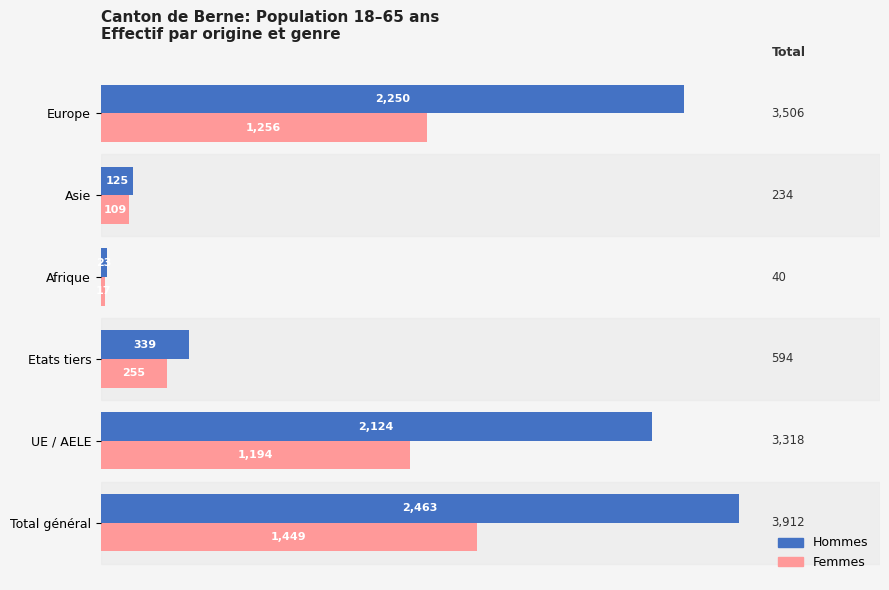

What is the greatest value displayed?

2463